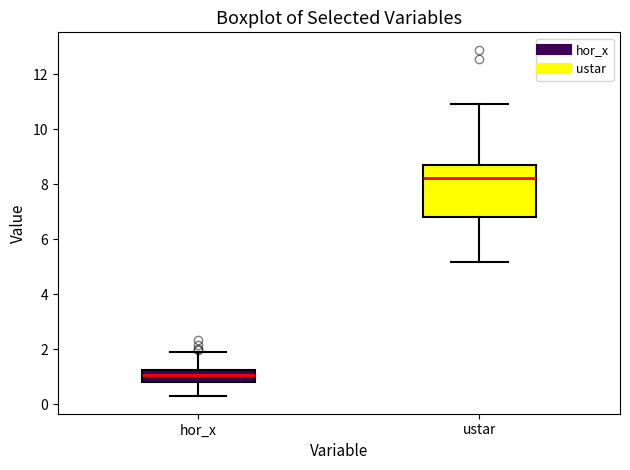

Which box's median line is the highest?

ustar